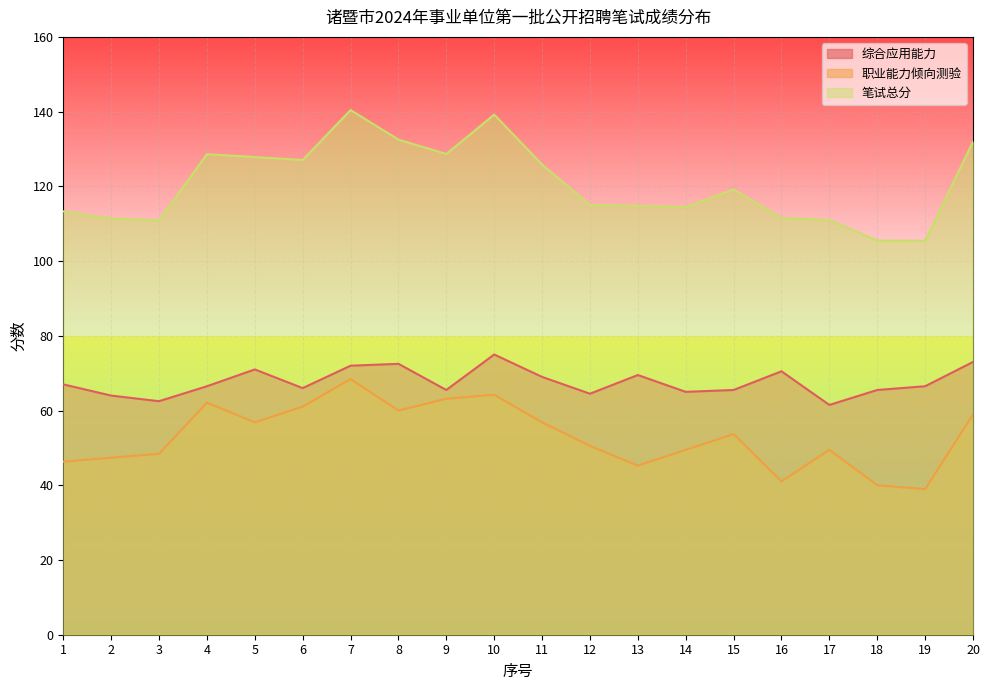

At which category does the chart reach its peak across all series?

7